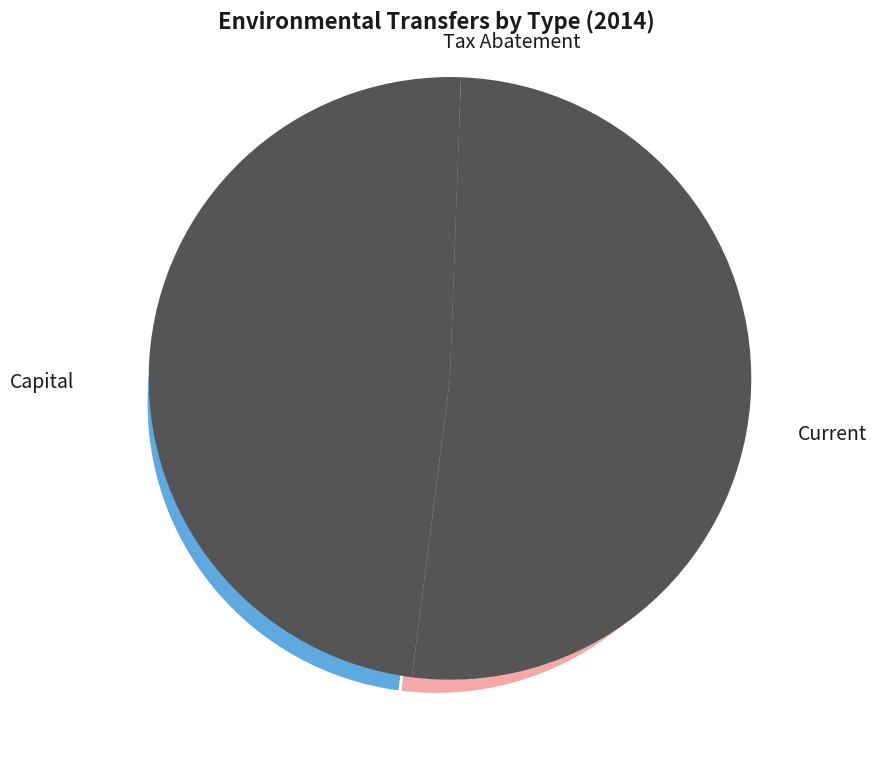

How many slices are in this pie chart?

3